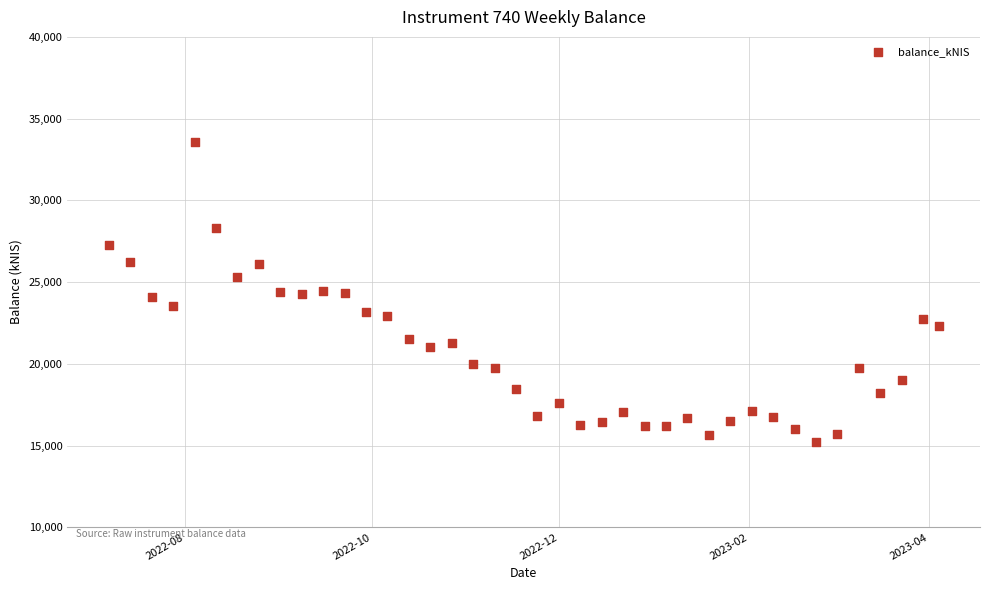

What is the range of Y values (max minus min)?

18377.9